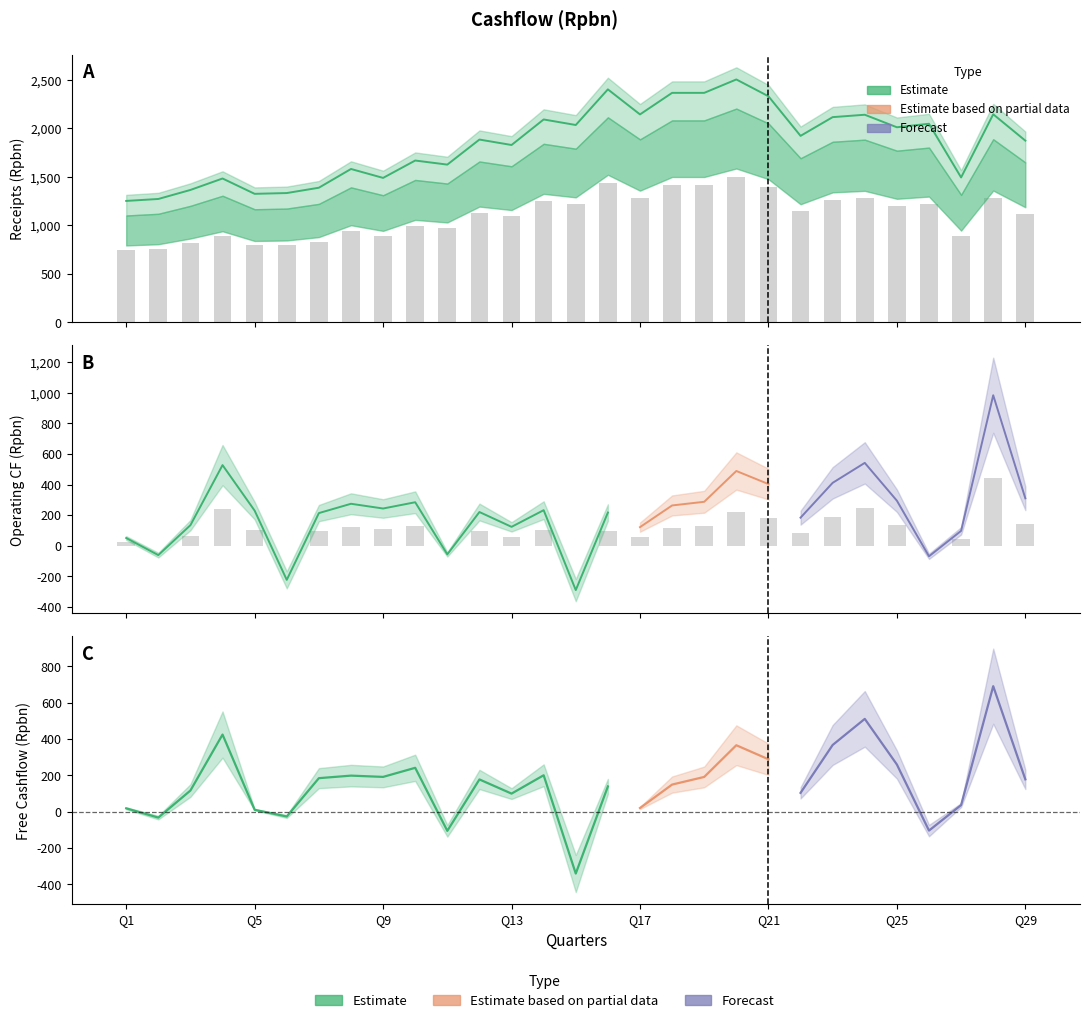

Count the number of data series in this chart.

3